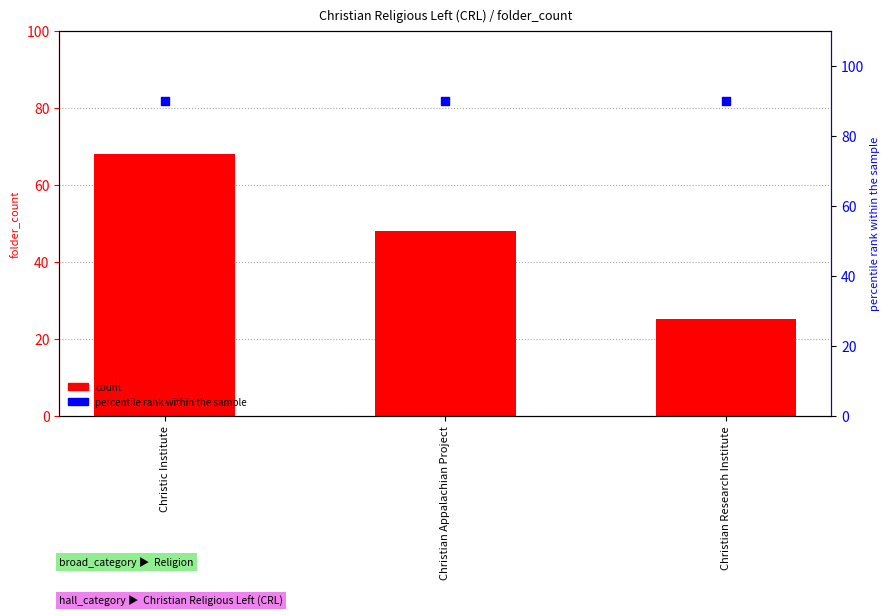

What are all the series names shown in the legend?

count, percentile rank within the sample